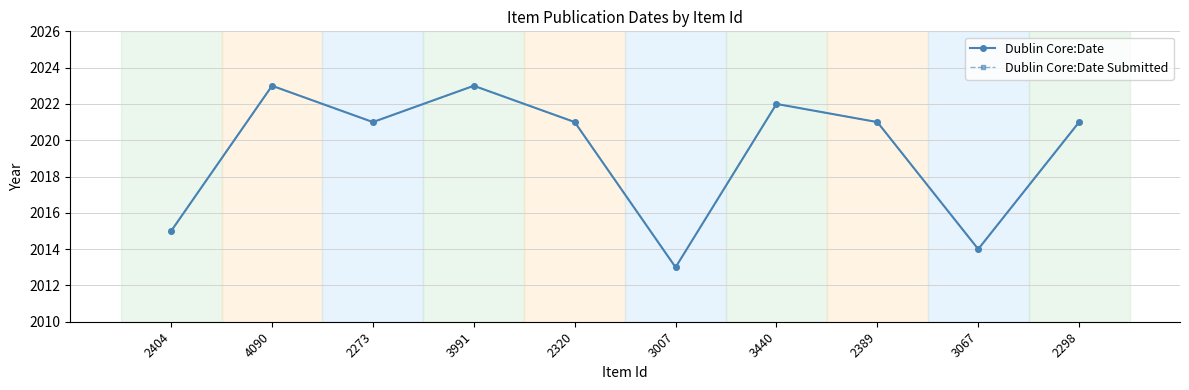

True or false: Dublin Core:Date has more than 2 interior local peaks.

True